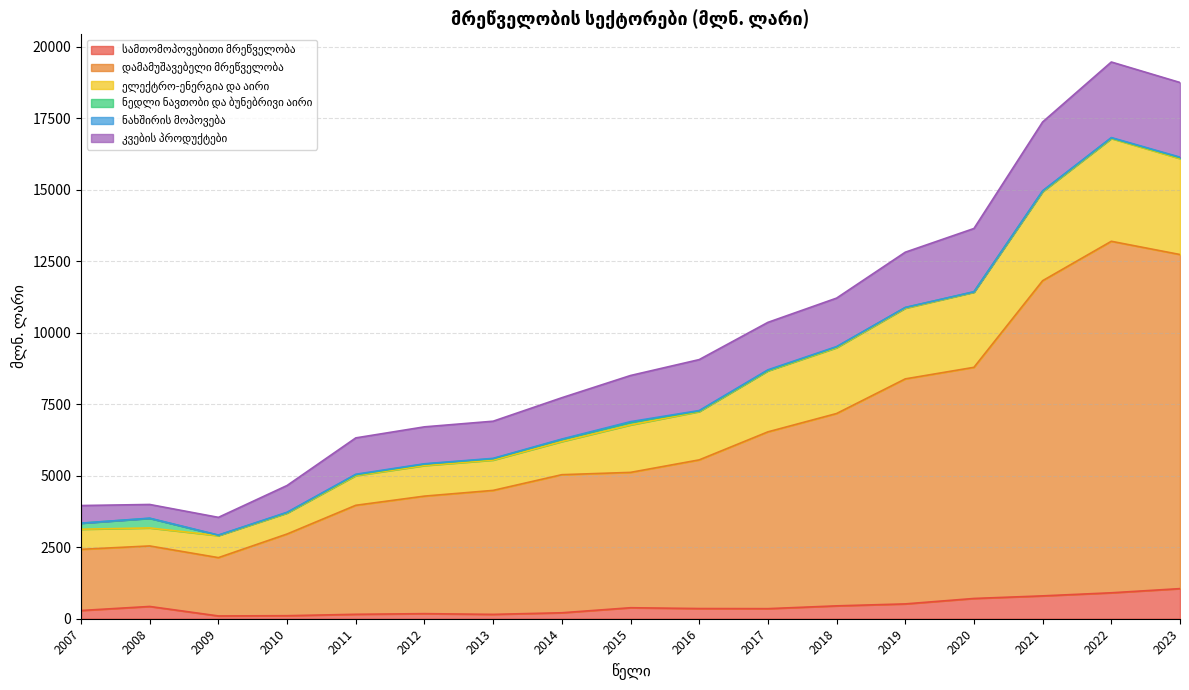

At how many categories does at least one series exceed 14576?

3